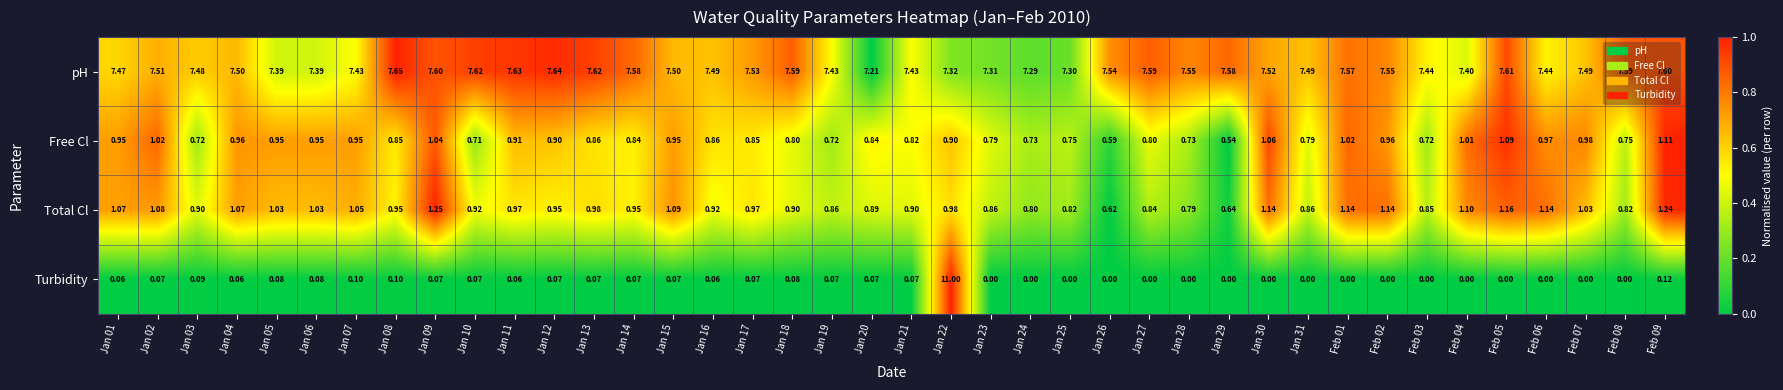

Is the value of Free Cl at Jan 19 greater than the value of Turbidity at Jan 24?

Yes